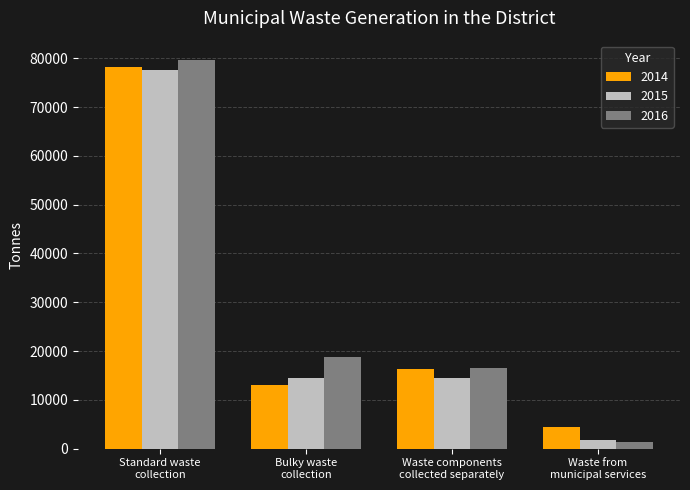

What is the greatest value displayed?

79624.1